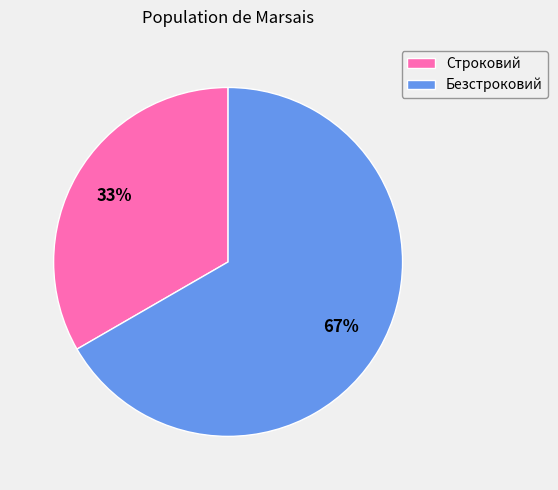

Approximately how many times larger is the value at Строковий compared to Безстроковий?

0.5